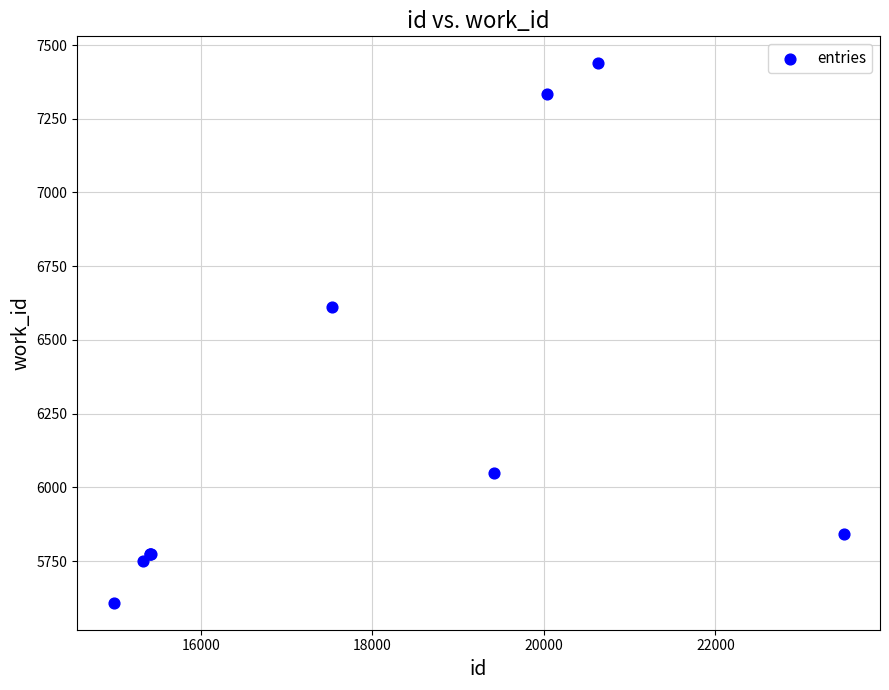

What Y value in the scatter plot is closest to 6523?

6611